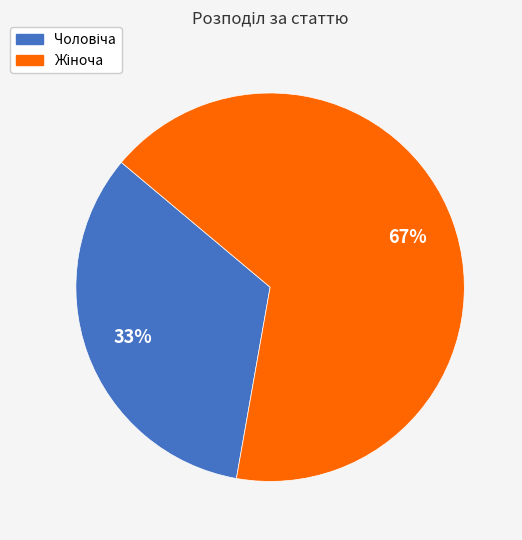

Is there a majority slice in this chart?

Yes